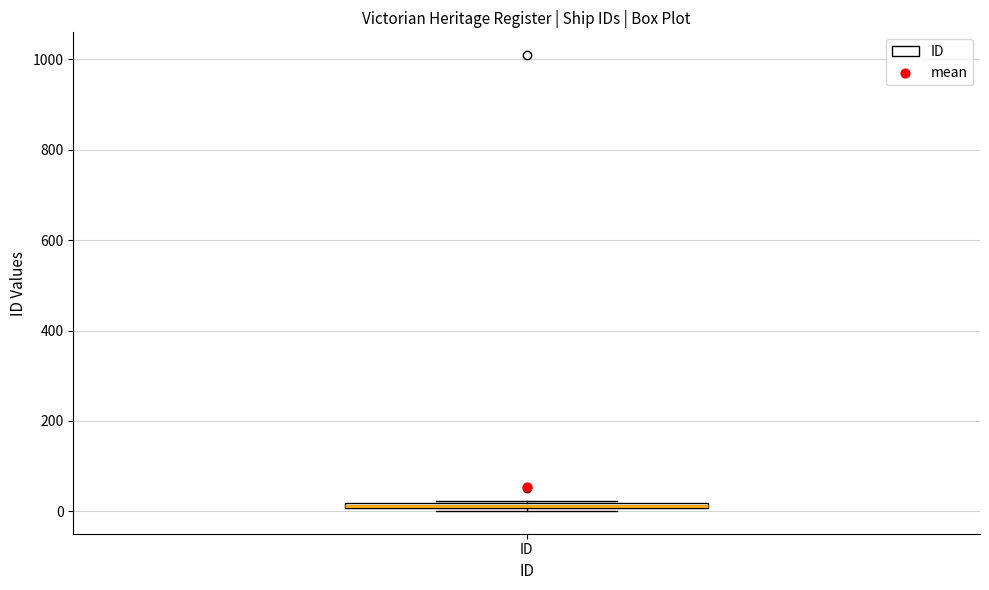

Where is the upper edge of the box for ID on the y-axis? The values are not printed on the chart, so give them approximately, as read against the axis.

20